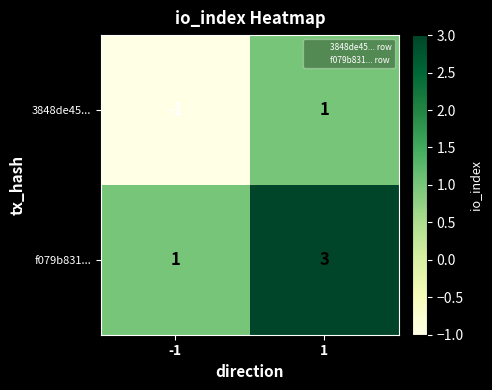

What is the sum of the f079b831... values at 1 and -1?

4